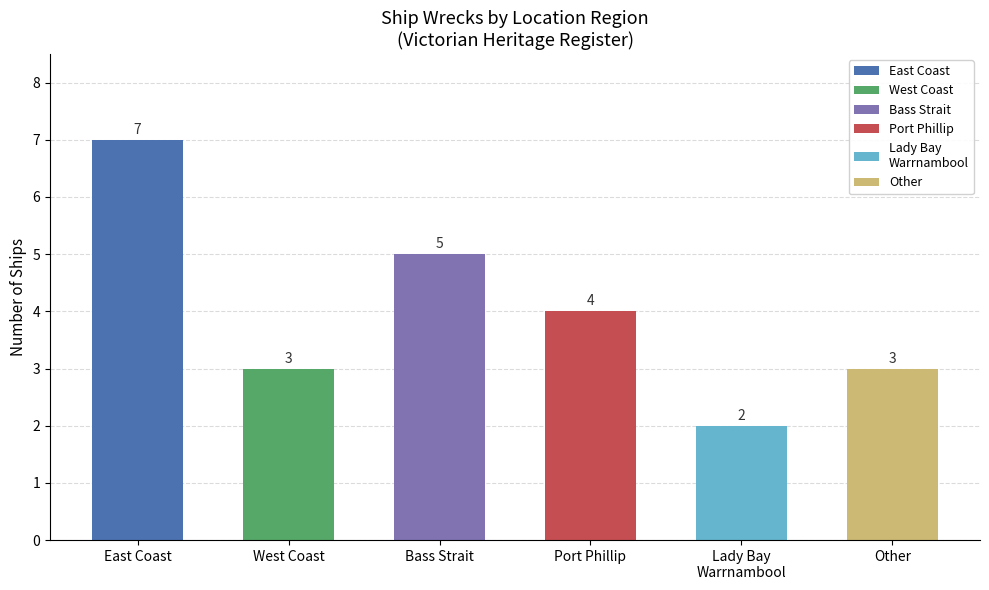

Rank the categories by value from highest to lowest.

East Coast, Bass Strait, Port Phillip, West Coast, Other, Lady Bay / Warrnambool